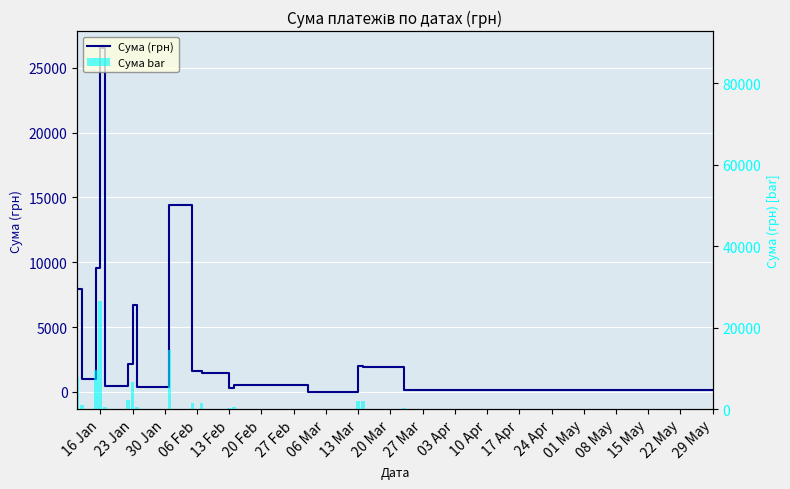

How many bars are there in total?

36